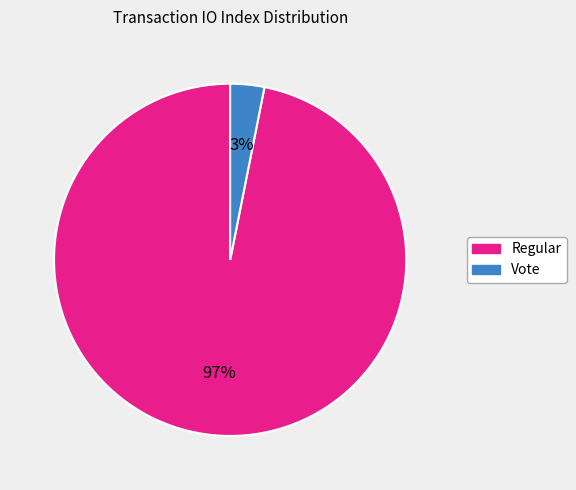

Combined, do Vote and Regular account for over 50%?

Yes